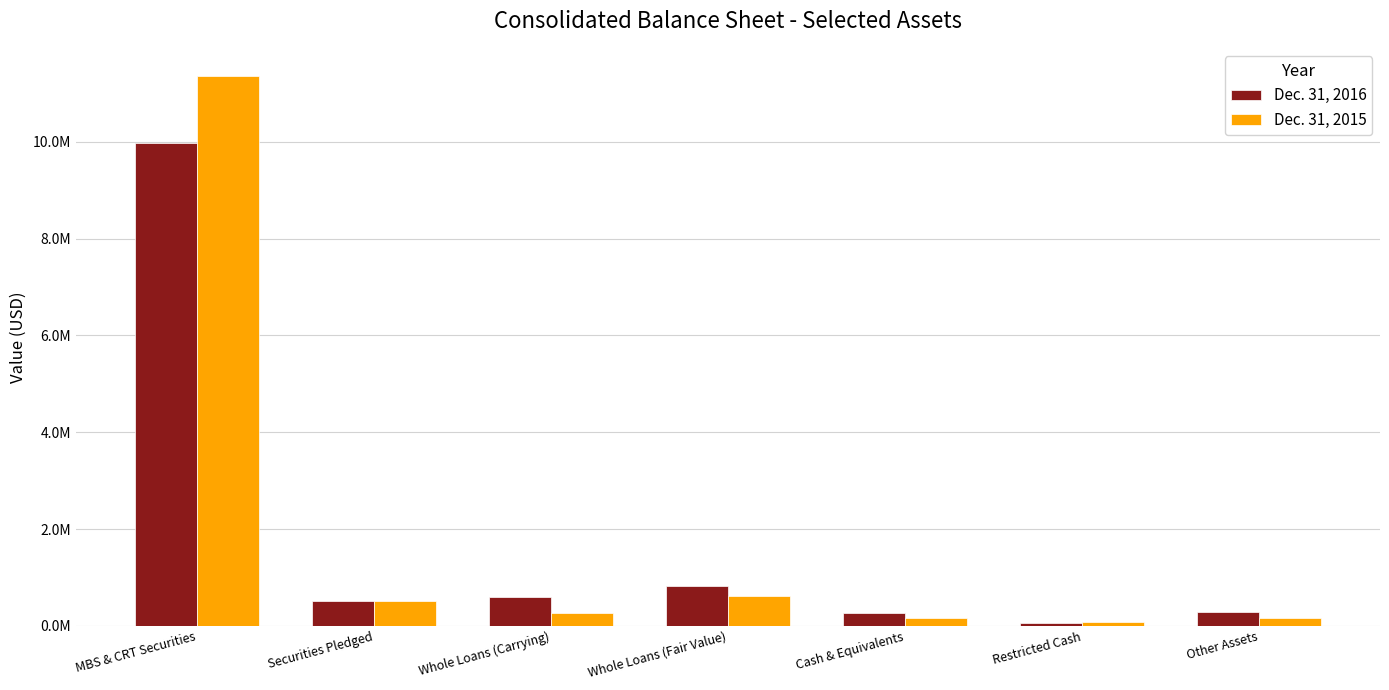

The Dec. 31, 2016 series shows 890731 at Whole Loans (Carrying). True or false?

False